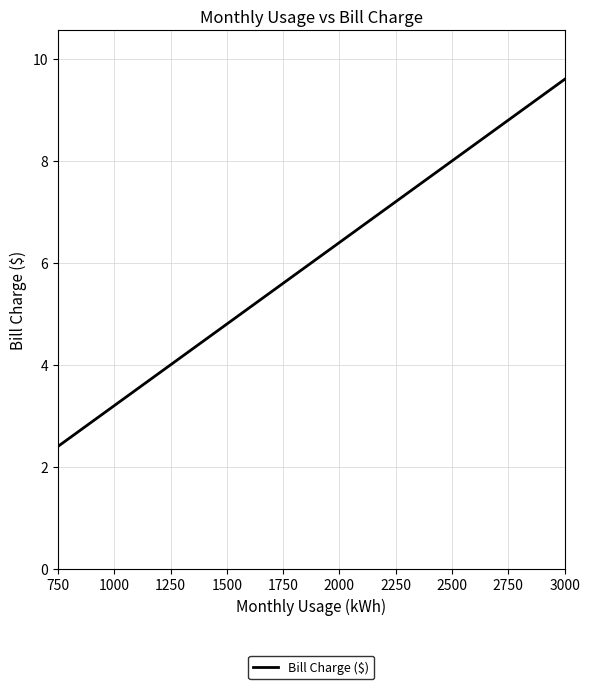

What is the difference between the maximum and minimum values?

7.2